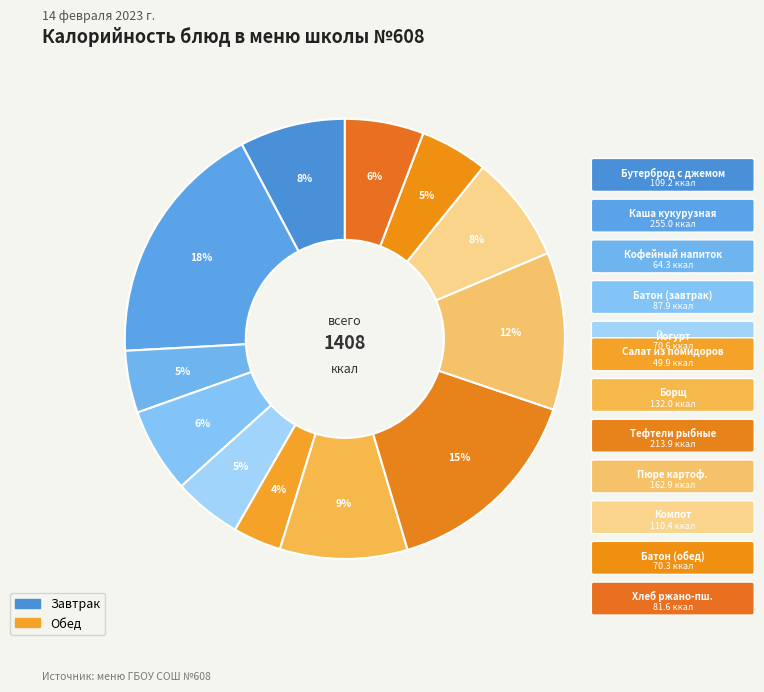

Rank the categories by value from highest to lowest.

Каша кукурузная, Тефтели рыбные, Пюре картофельное, Борщ, Компот, Бутерброд с джемом, Батон нарезной (завтрак), Хлеб ржано-пшеничный, Йогурт, Батон нарезной (обед), Кофейный напиток, Салат из помидоров